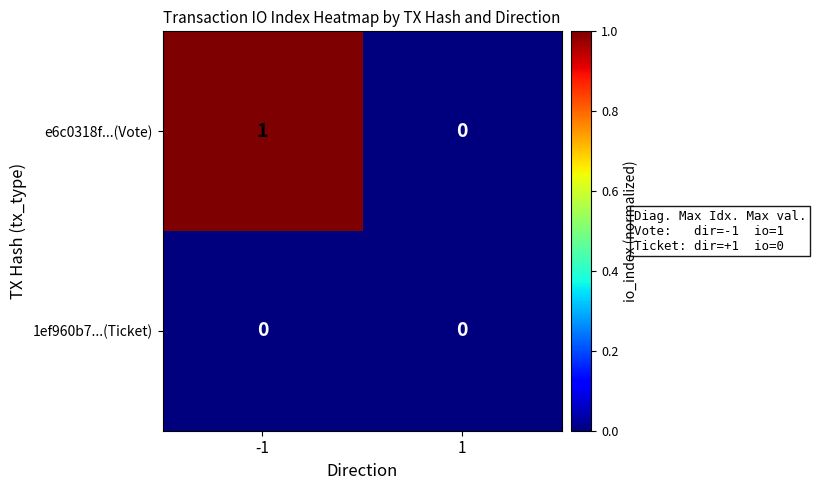

Which series has the largest range (max minus min)?

e6c0318f...(Vote)